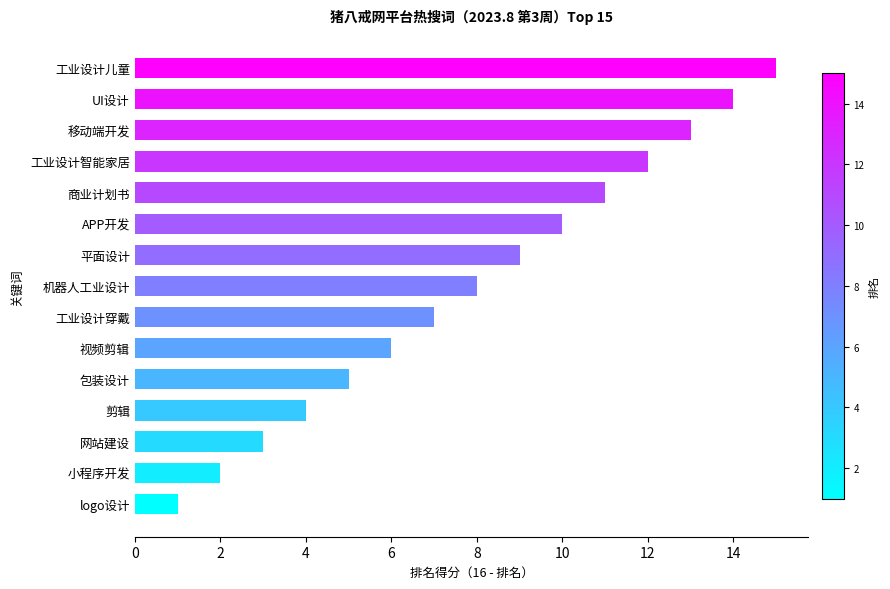

What is the change in value from UI设计 to 机器人工业设计?

-6